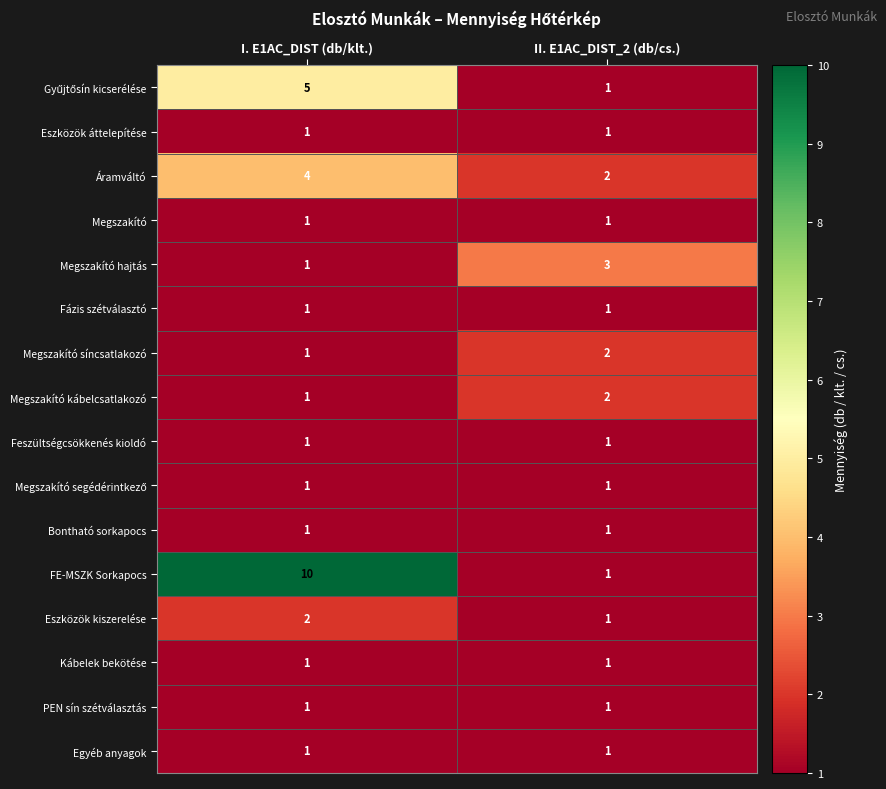

What is the difference between the highest and lowest values at II. E1AC_DIST_2 (db/cs.)?

2